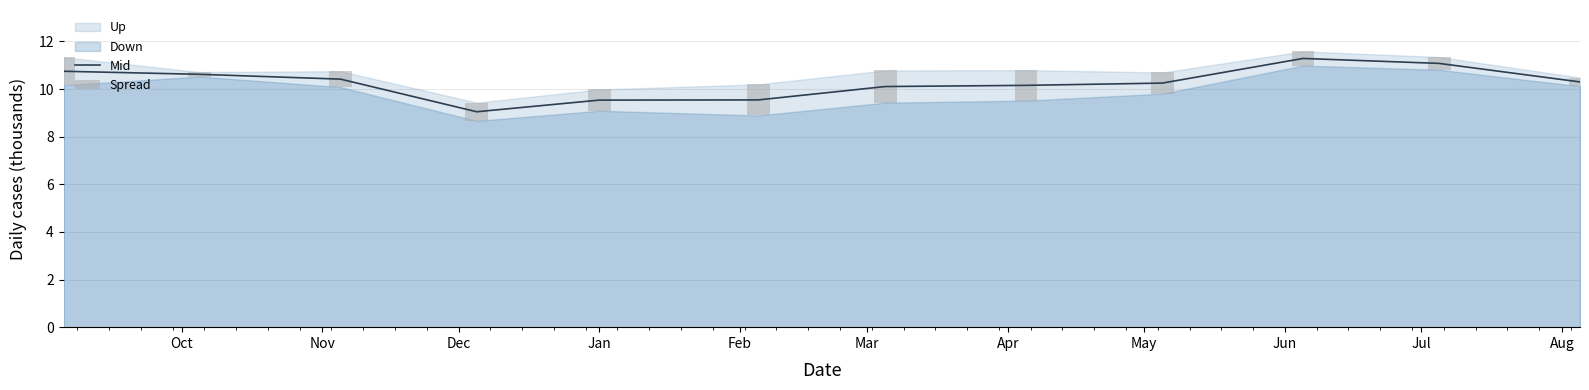

Which series has the widest spread of values?

Mid